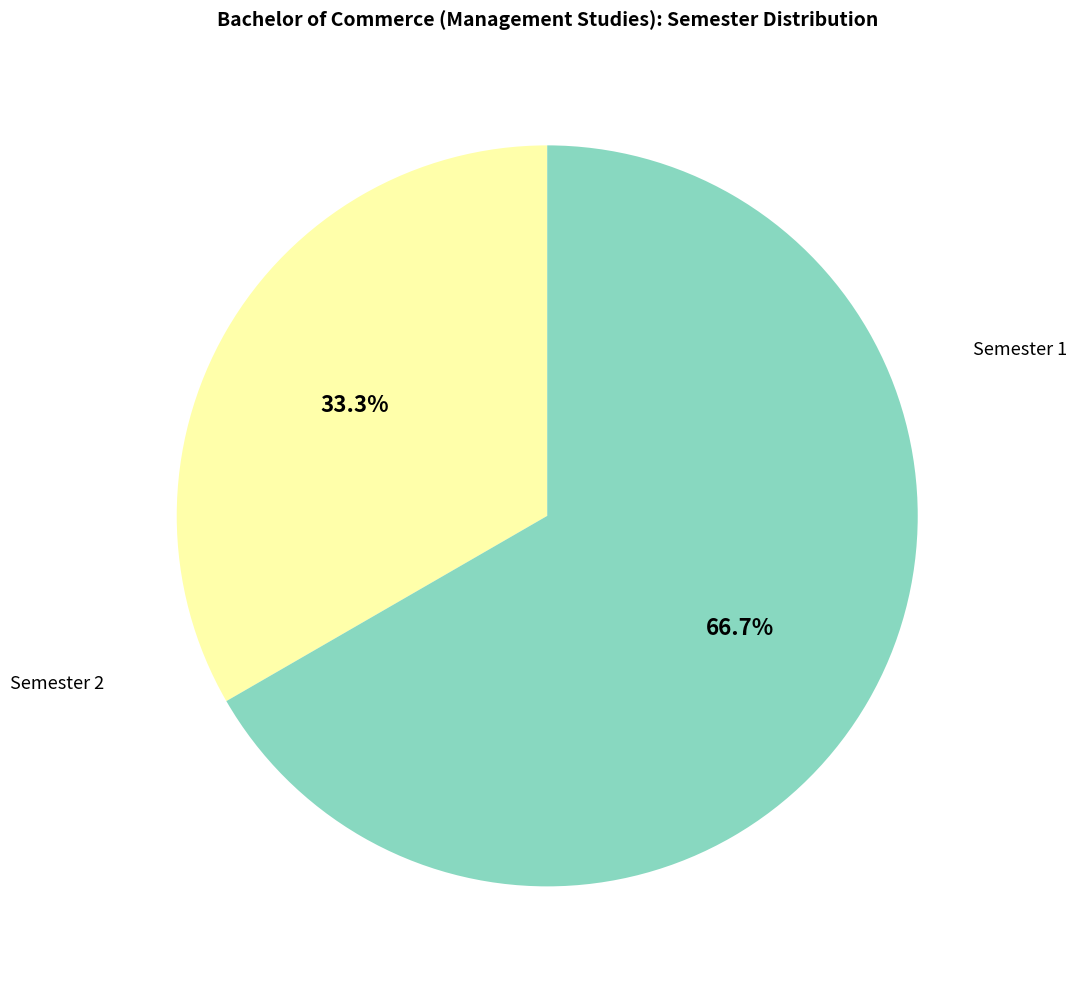

To the nearest percent, what is the average slice percentage?

50%